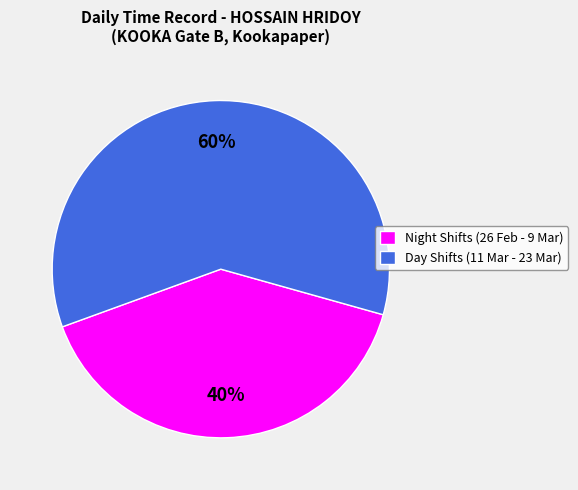

Combined, do Night Shifts (26 Feb - 9 Mar) and Day Shifts (11 Mar - 23 Mar) account for over 50%?

Yes